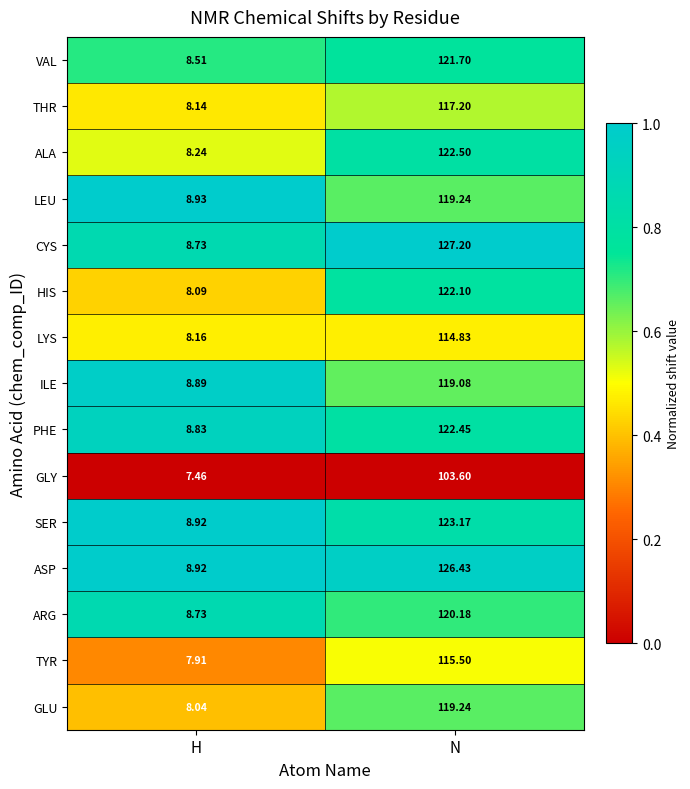

Count the number of categories in the chart.

2